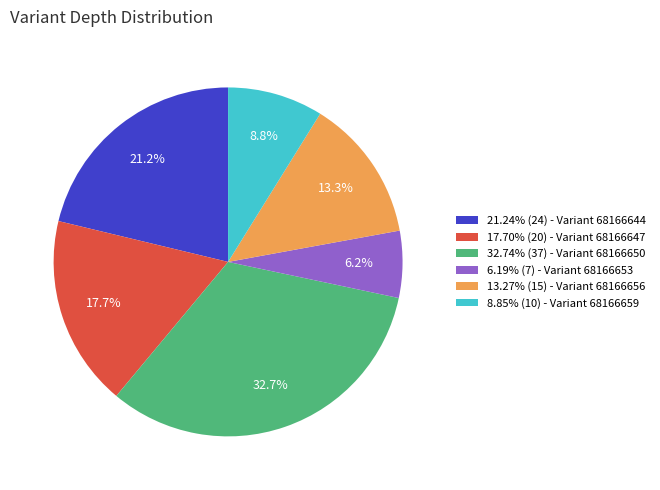

Is there a majority slice in this chart?

No